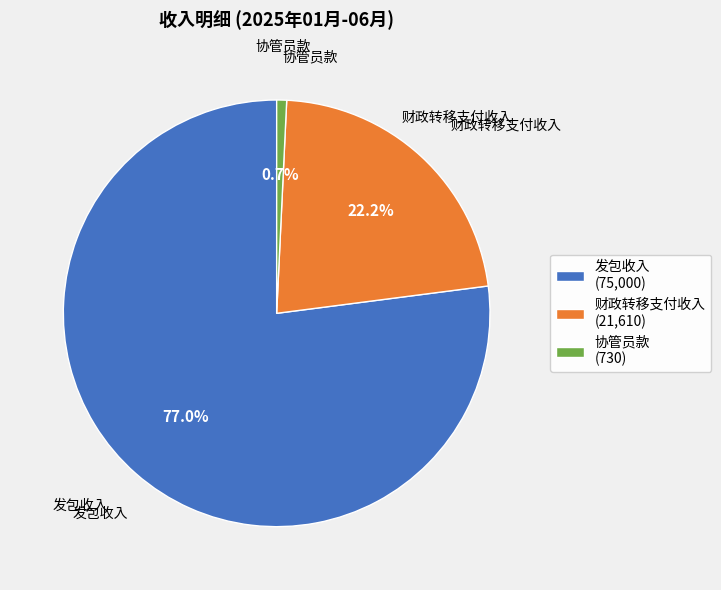

Rank the categories by value from lowest to highest.

协管员款, 财政转移支付收入, 发包收入